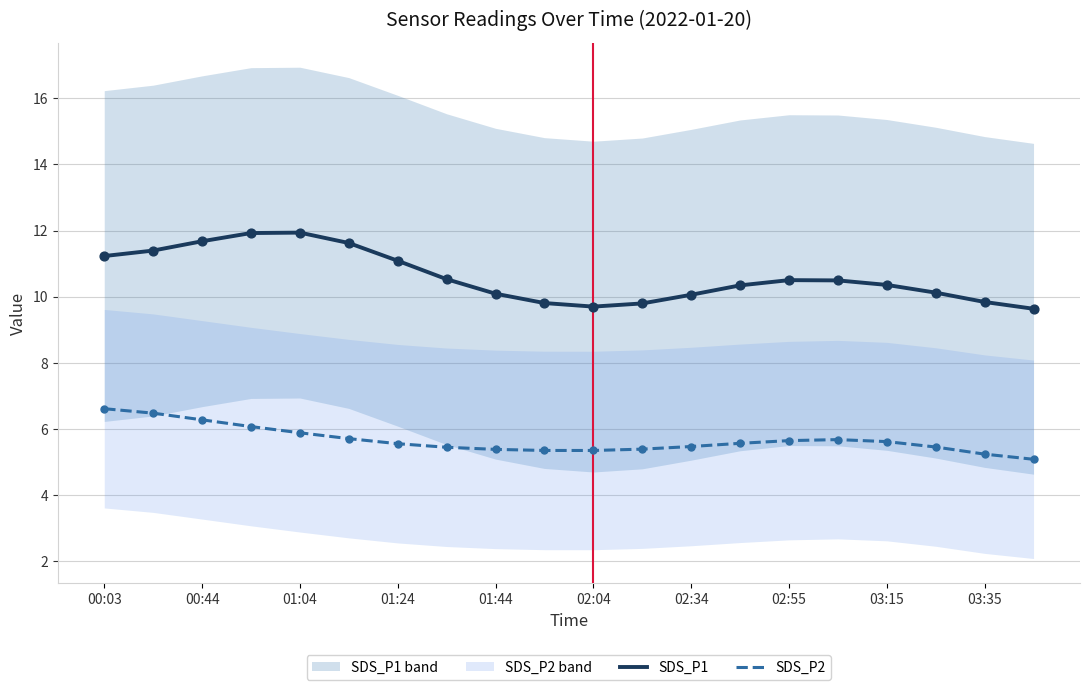

What are all the series names shown in the legend?

SDS_P1, SDS_P2